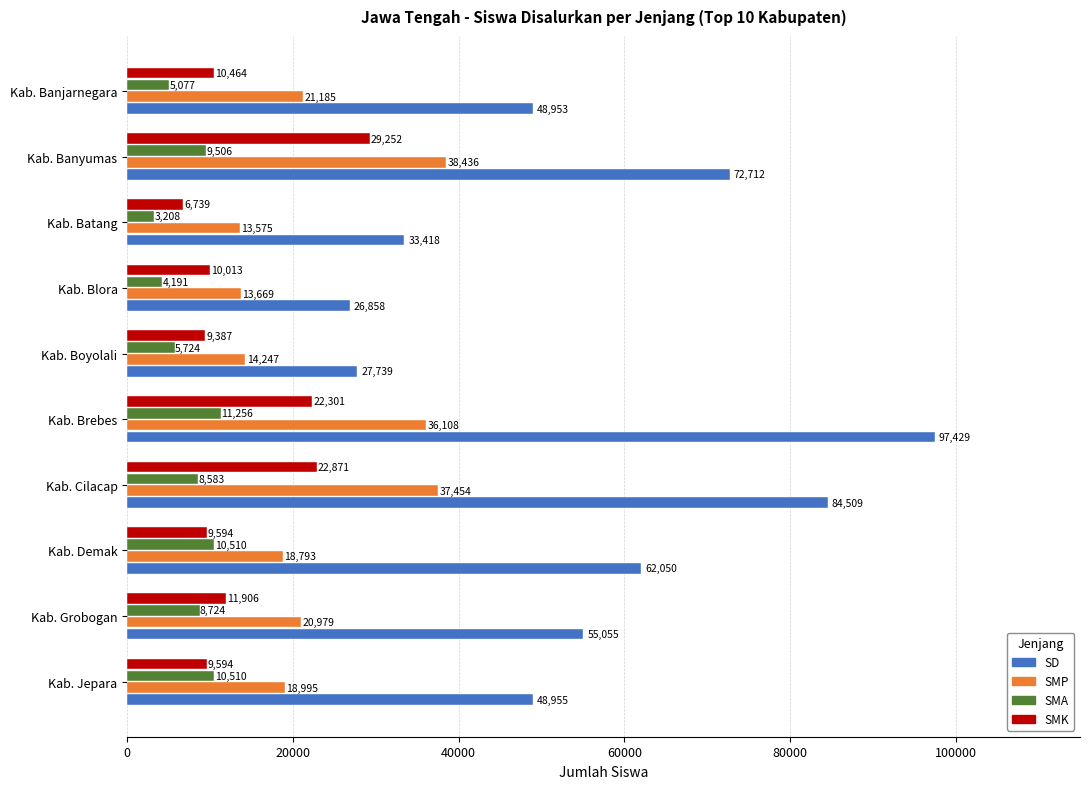

How many categories are shown in the chart?

10